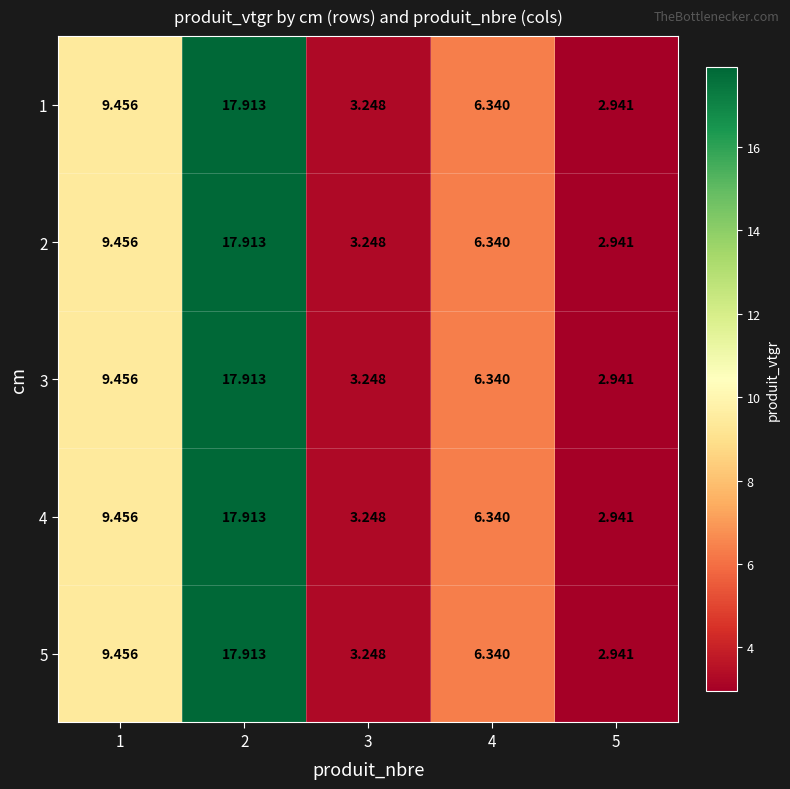

What is the total value across all series at 4?

31.7